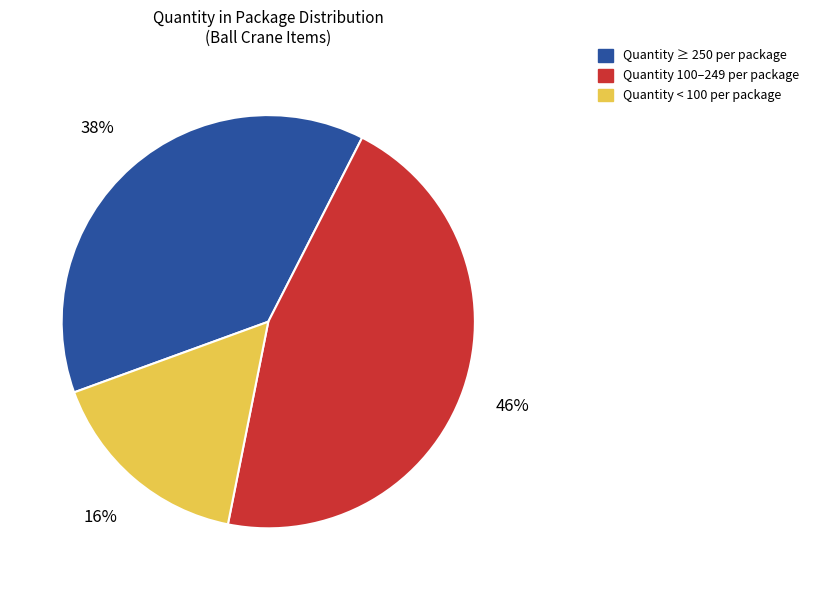

Which has a higher value, Quantity < 100 per package or Quantity ≥ 250 per package?

Quantity ≥ 250 per package